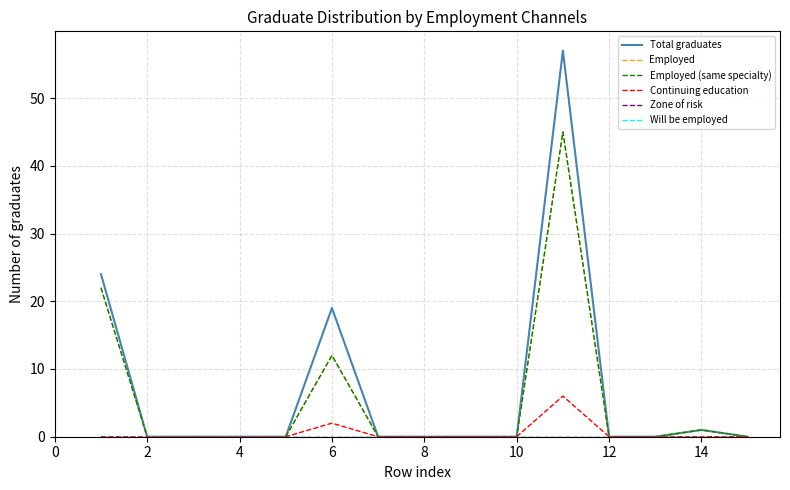

Reading right to left, transcribe all the data shown in this chart.

Total graduates: 0	1	0	0	57	0	0	0	0	19	0	0	0	0	24
Employed: 0	1	0	0	45	0	0	0	0	12	0	0	0	0	22
Employed (same specialty): 0	1	0	0	45	0	0	0	0	12	0	0	0	0	22
Continuing education: 0	0	0	0	6	0	0	0	0	2	0	0	0	0	0
Zone of risk: 0	0	0	0	0	0	0	0	0	0	0	0	0	0	0
Will be employed: 0	0	0	0	0	0	0	0	0	0	0	0	0	0	0